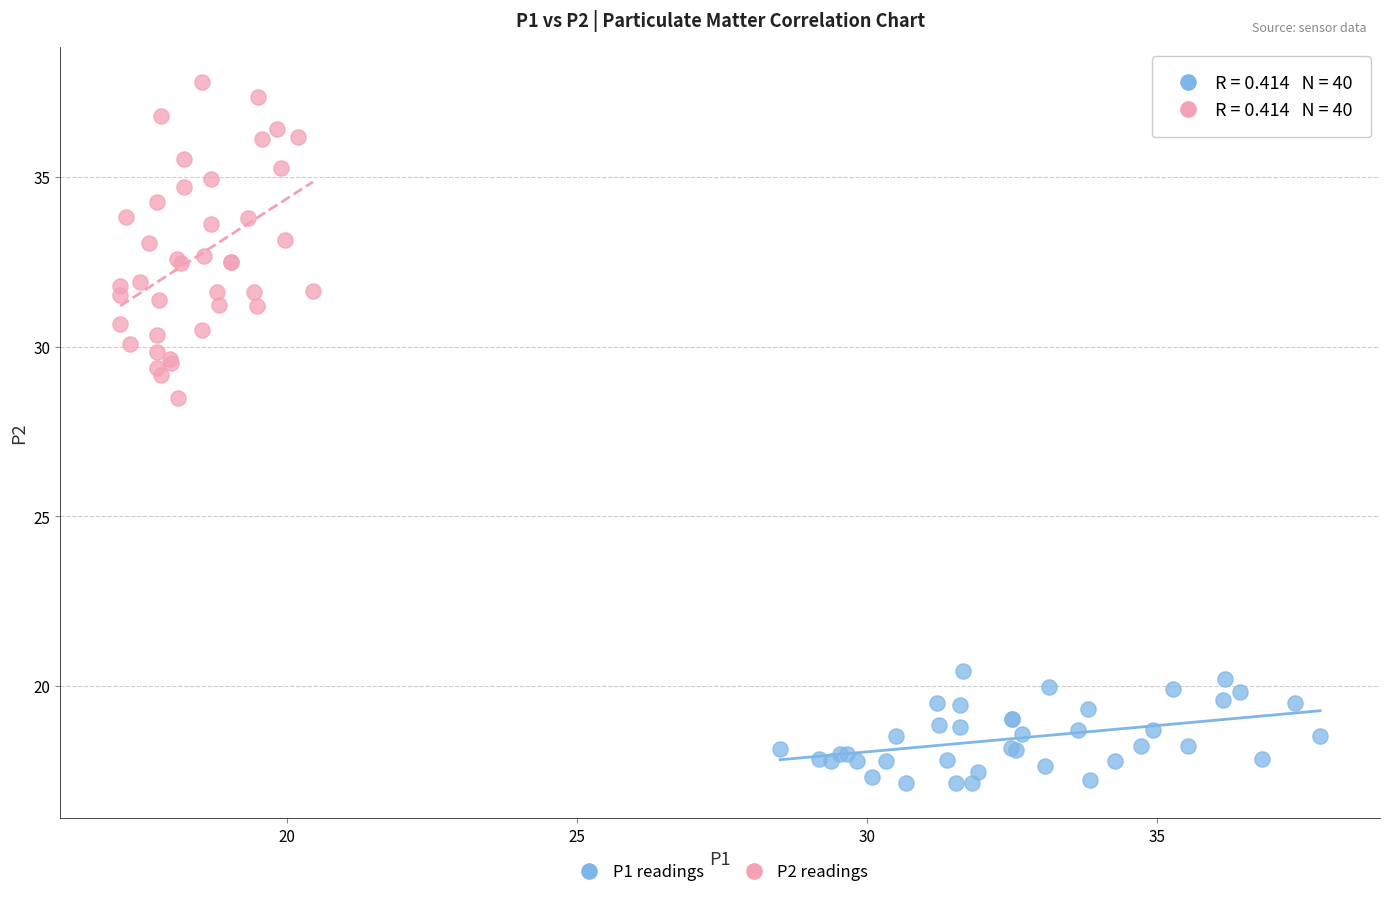

Which series has the widest spread of Y values?

P2 readings